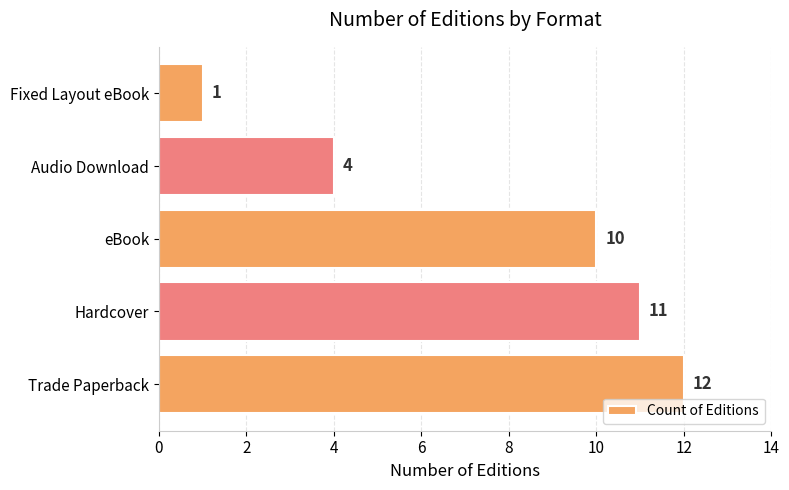

Approximately how many times larger is the value at Audio Download compared to Trade Paperback?

0.3